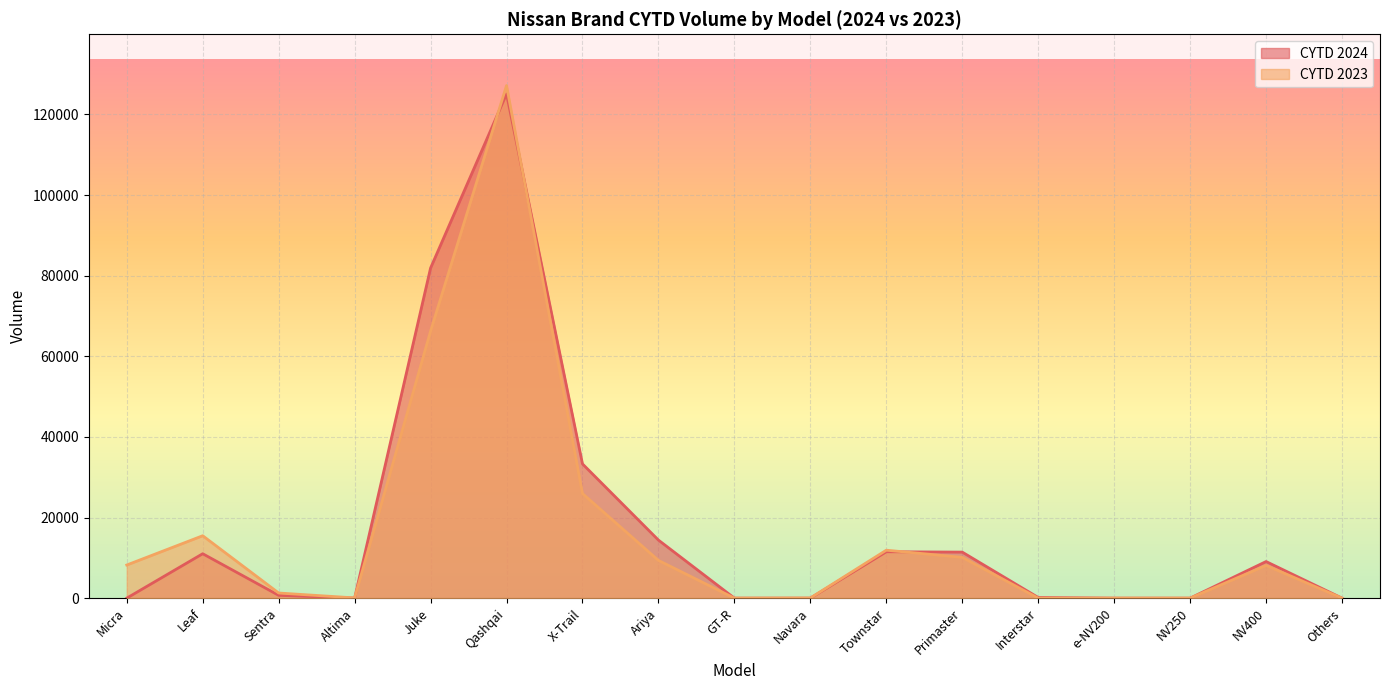

What is the difference between the CYTD 2023 values at Navara and Sentra?

1241